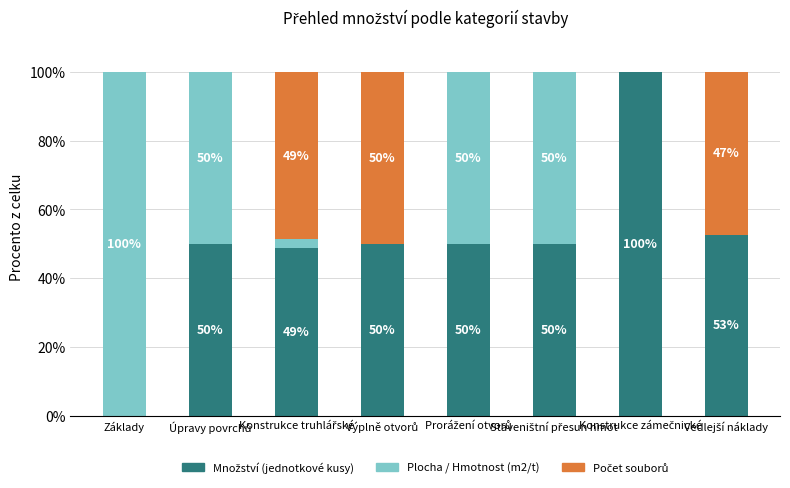

Does the chart contain stacked bars?

Yes